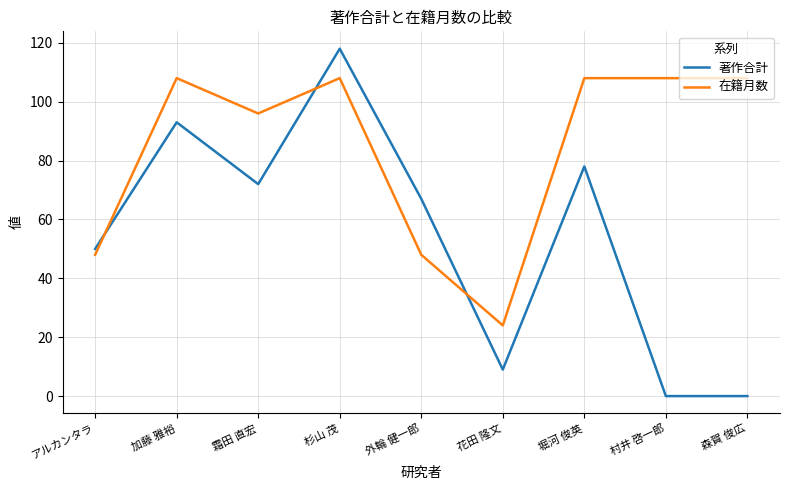

Reading left to right, transcribe all the data shown in this chart.

著作合計: アルカンタラ=50	加藤 雅裕=93	霜田 直宏=72	杉山 茂=118	外輪 健一郎=67	花田 隆文=9	堀河 俊英=78	村井 啓一郎=0	森賀 俊広=0
在籍月数: アルカンタラ=48	加藤 雅裕=108	霜田 直宏=96	杉山 茂=108	外輪 健一郎=48	花田 隆文=24	堀河 俊英=108	村井 啓一郎=108	森賀 俊広=108